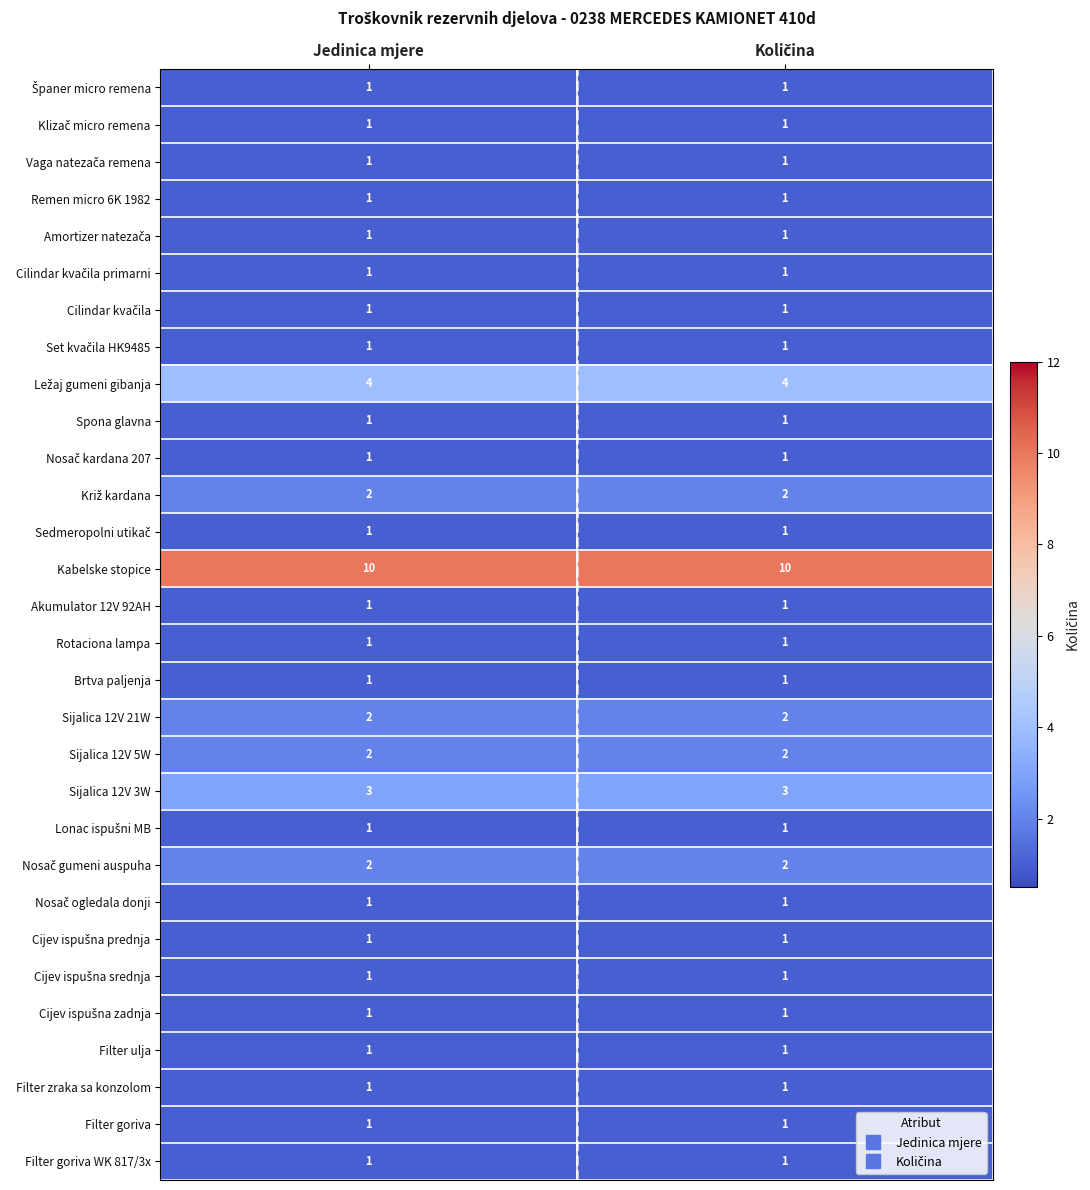

What is the total value across all series at Jedinica mjere?

48